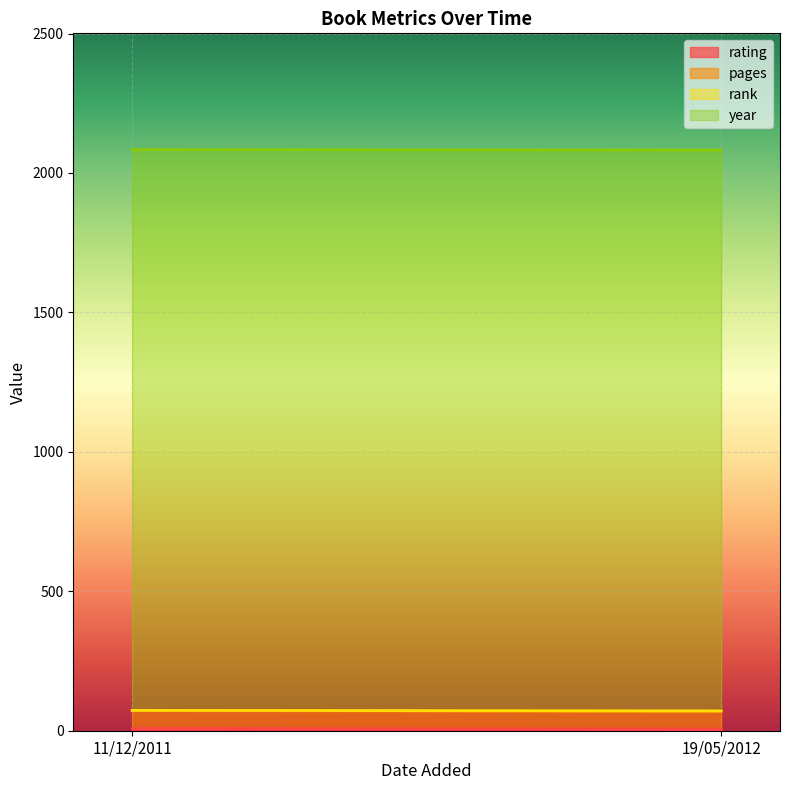

What are all the series names shown in the legend?

rating, pages, rank, year